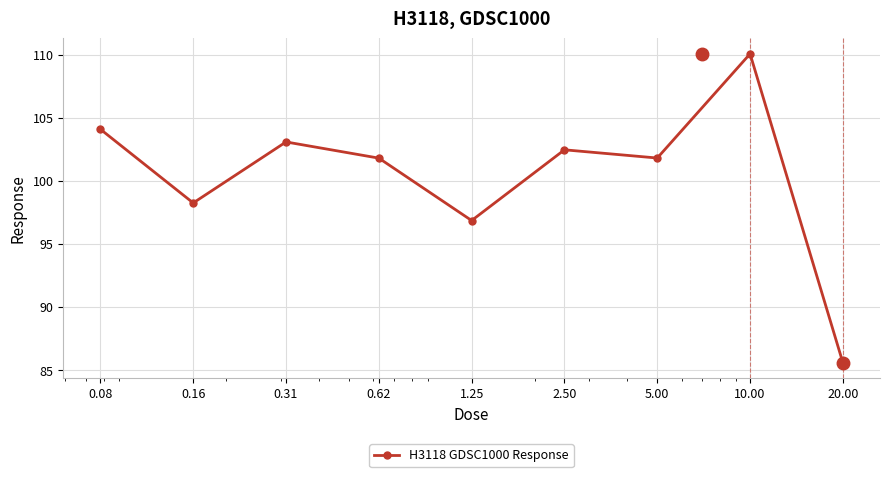

How many categories are shown in the chart?

9